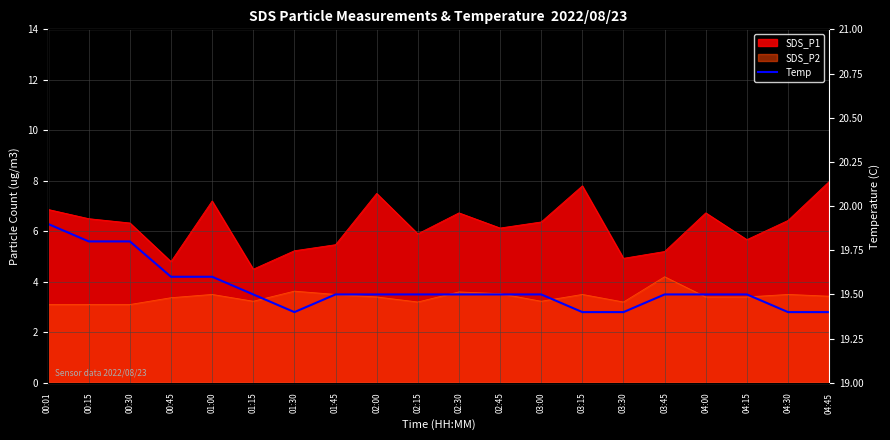

What is the label of the 20th point from the right?

00:01